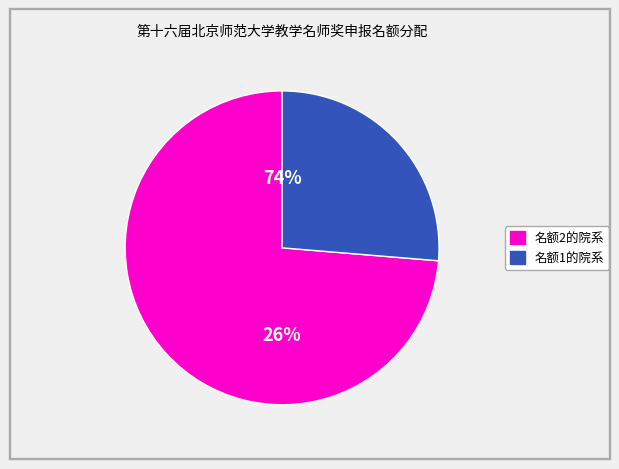

Is it true that 化学学院 is 1% of the pie?

False